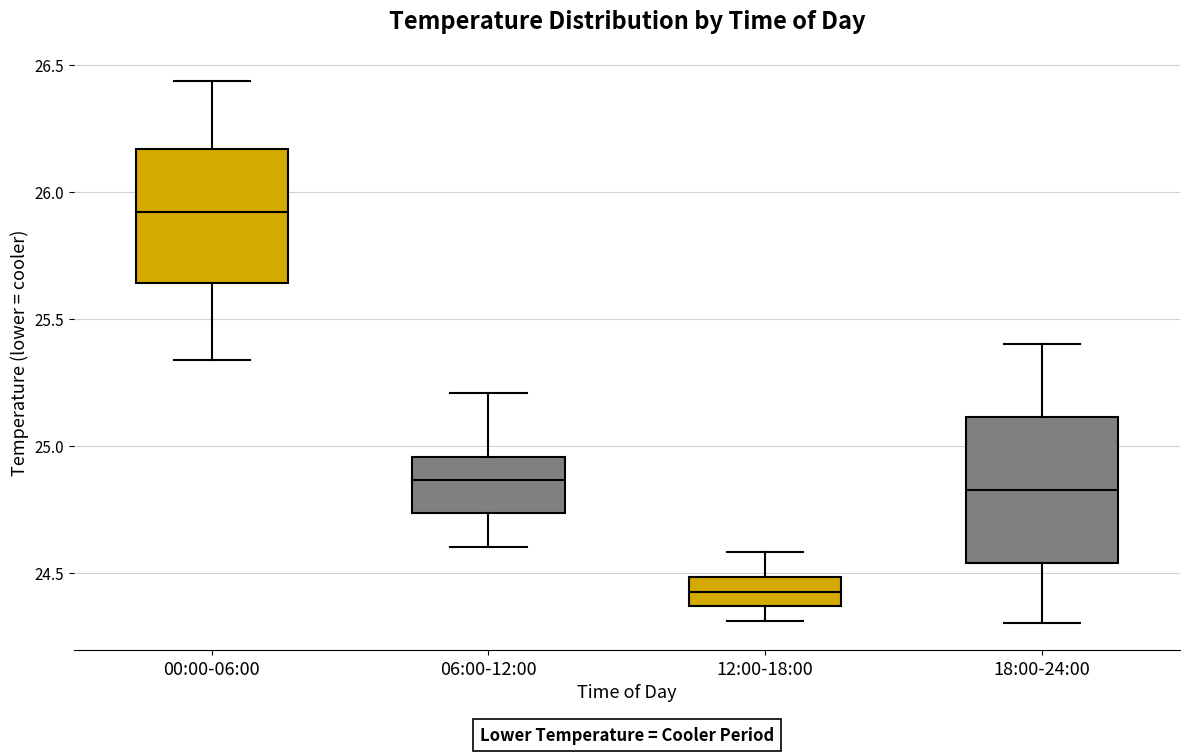

Reading left to right, read every box against the y-axis: the position of its median line, the range the box covers, and the ends of its whiskers. The values are not printed on the chart, so give them approximately, as read against the axis.

00:00-06:00: median 25.90, box 25.65 to 26.15, whiskers 25.35 to 26.45
06:00-12:00: median 24.85, box 24.75 to 24.95, whiskers 24.60 to 25.20
12:00-18:00: median 24.45, box 24.35 to 24.50, whiskers 24.30 to 24.60
18:00-24:00: median 24.85, box 24.55 to 25.10, whiskers 24.30 to 25.40